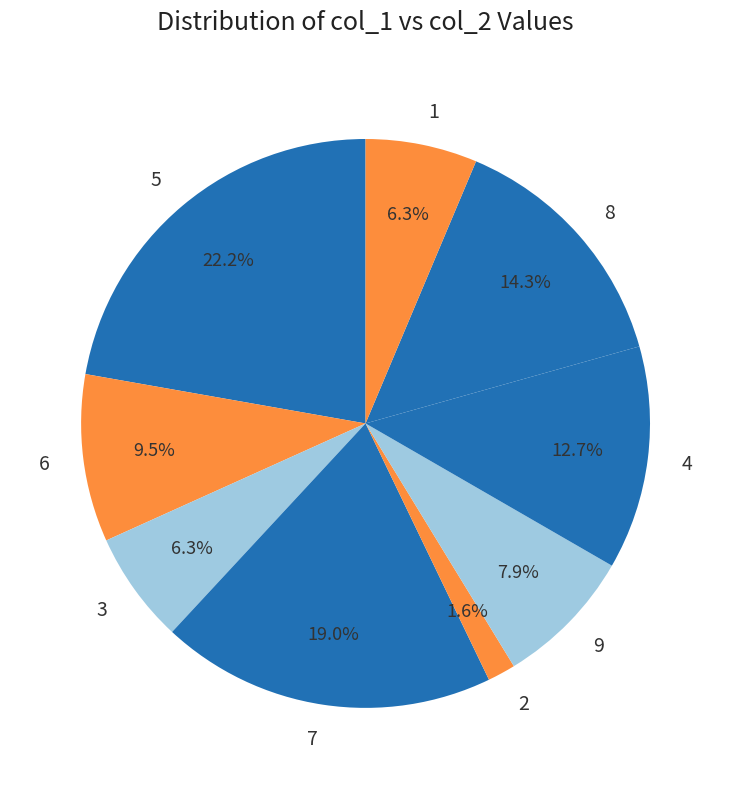

How many slices are in this pie chart?

9